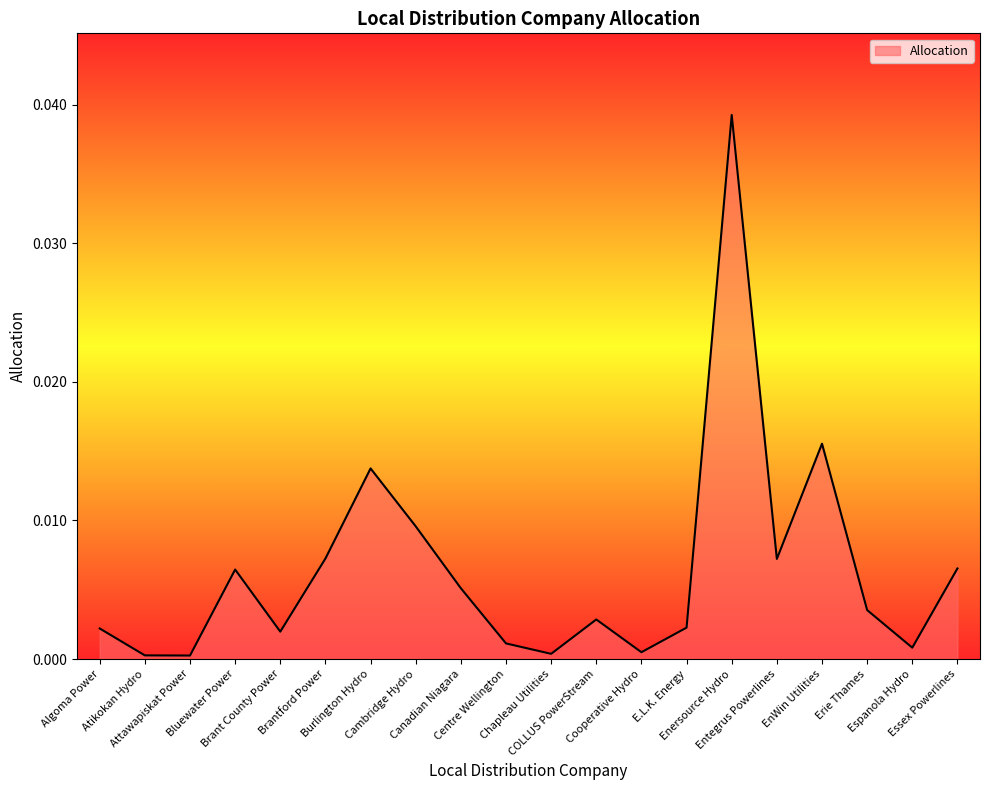

Rank the categories by value from highest to lowest.

Enersource Hydro, EnWin Utilities, Burlington Hydro, Cambridge Hydro, Brantford Power, Entegrus Powerlines, Essex Powerlines, Bluewater Power, Canadian Niagara, Erie Thames, COLLUS PowerStream, E.L.K. Energy, Algoma Power, Brant County Power, Centre Wellington, Espanola Hydro, Cooperative Hydro, Chapleau Utilities, Atikokan Hydro, Attawapiskat Power